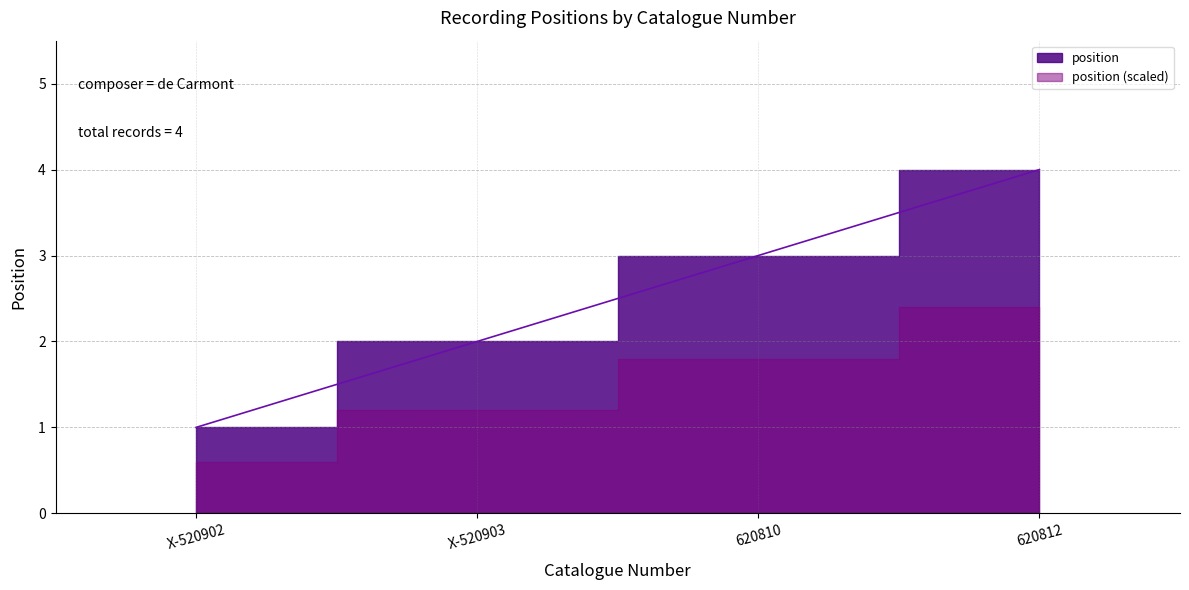

What is the label of the 2nd point from the right?

620810